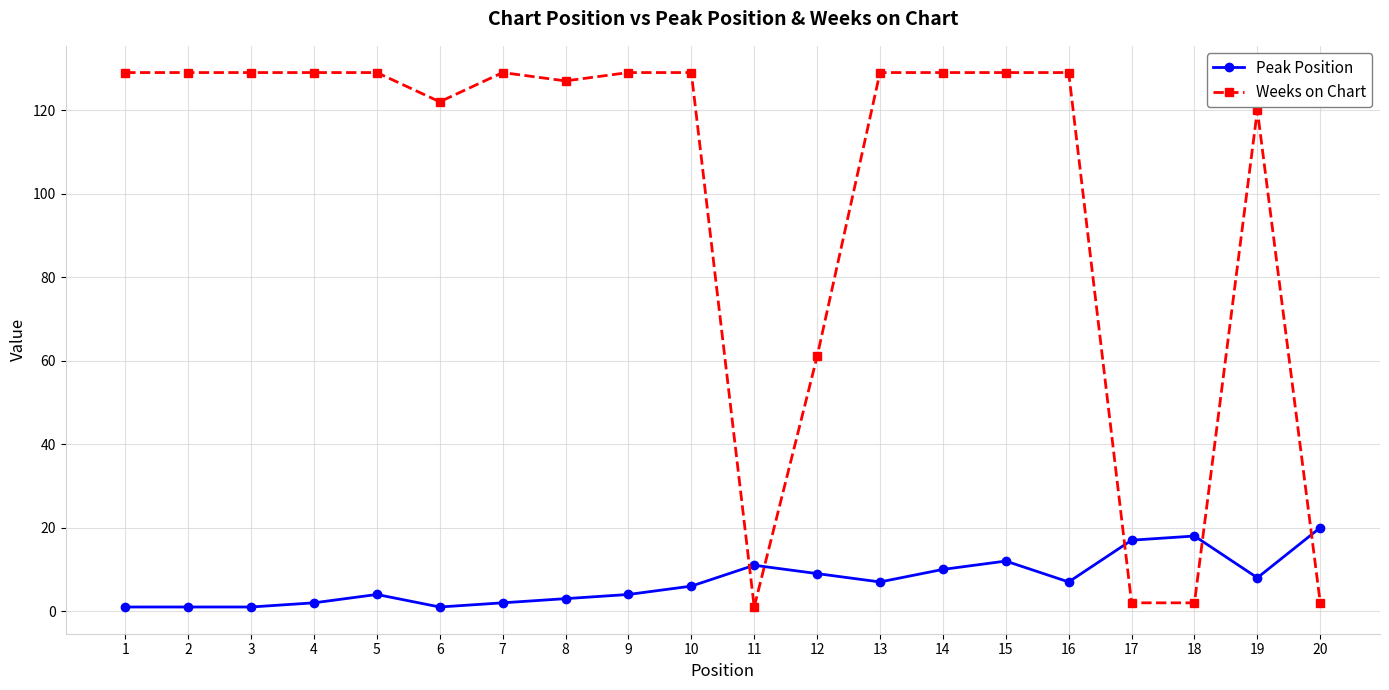

What is the value of the Weeks on Chart point at the 5th from the left?

129